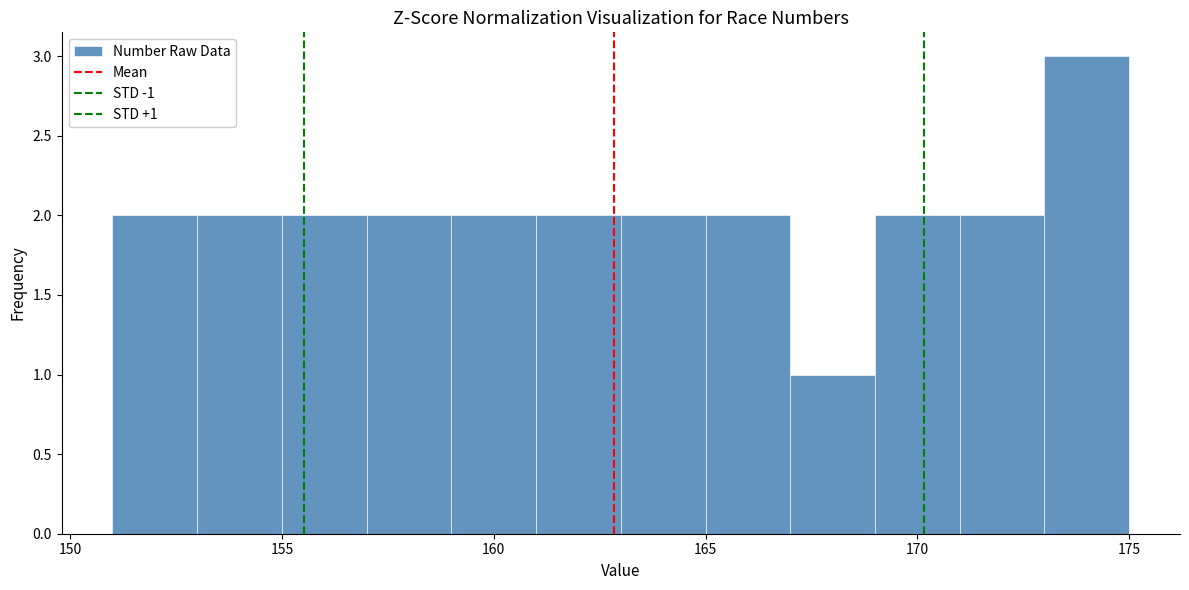

Which range on the x-axis has the tallest bar?

173 to 175